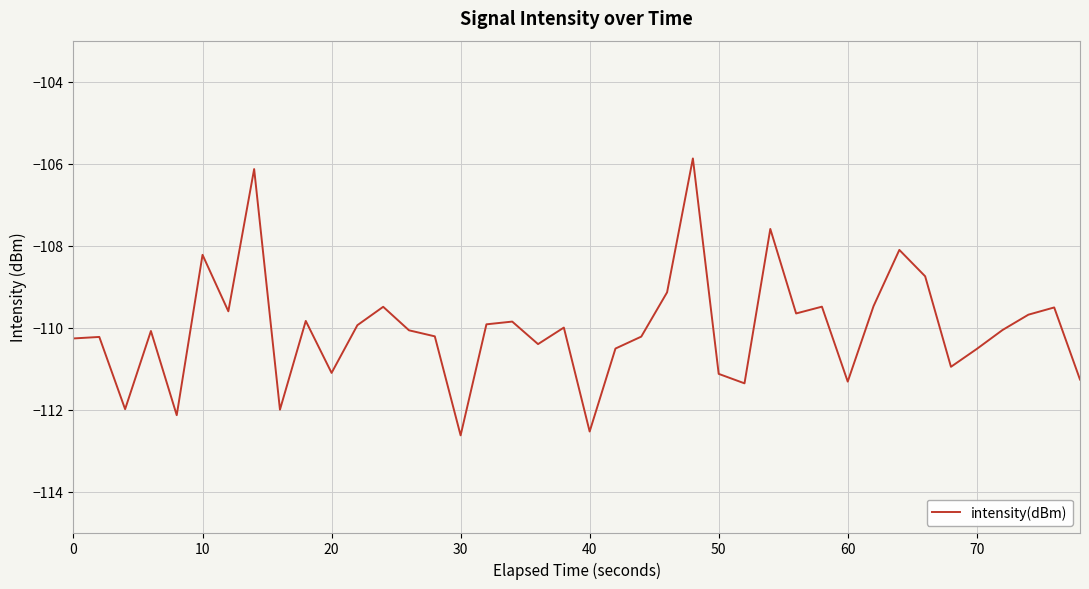

What is the difference between the second highest and minimum values?

6.5